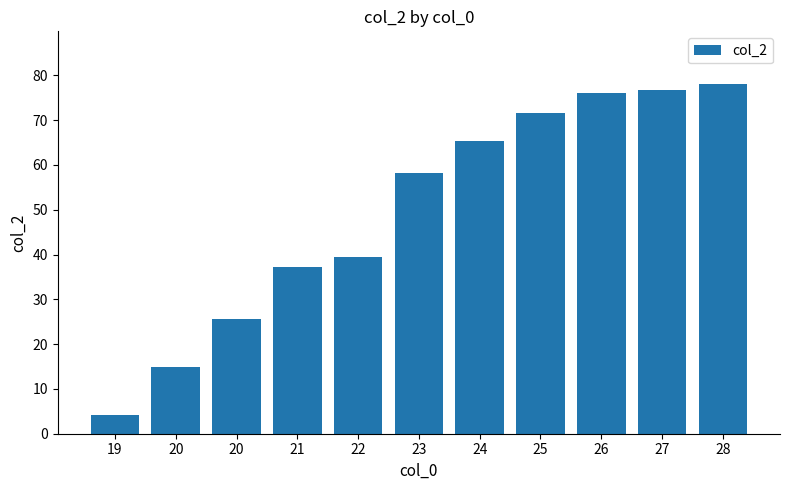

Which category has the lowest value across all series?

19